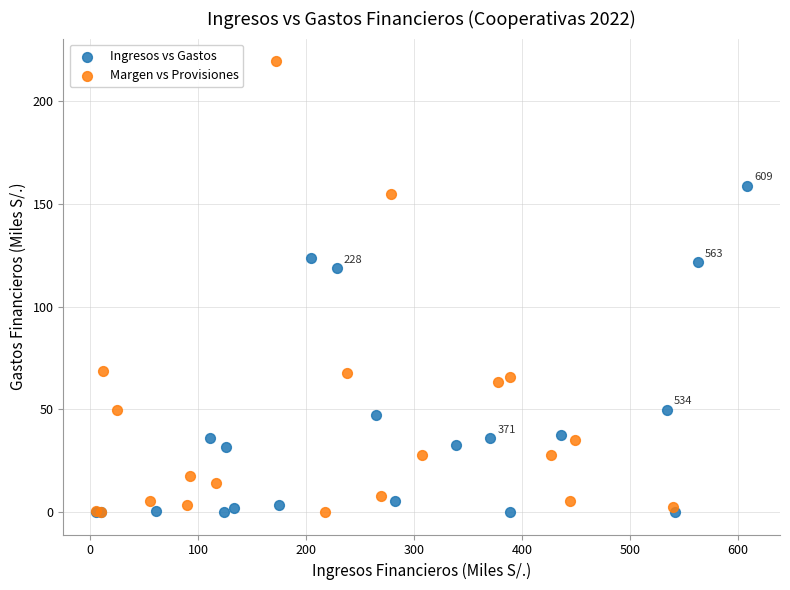

Which series has the widest spread of Y values?

Margen vs Provisiones